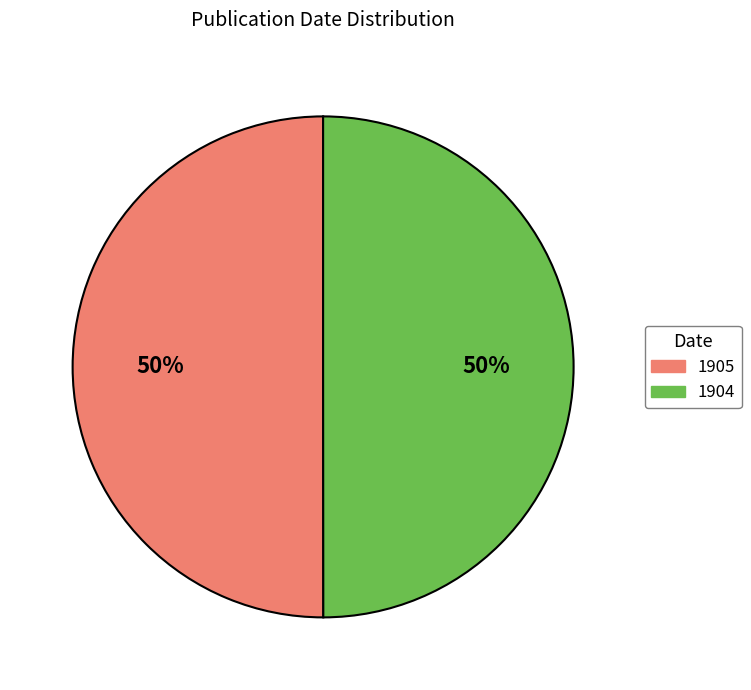

Approximately how many times larger is the value at 1905 compared to 1904?

1.0